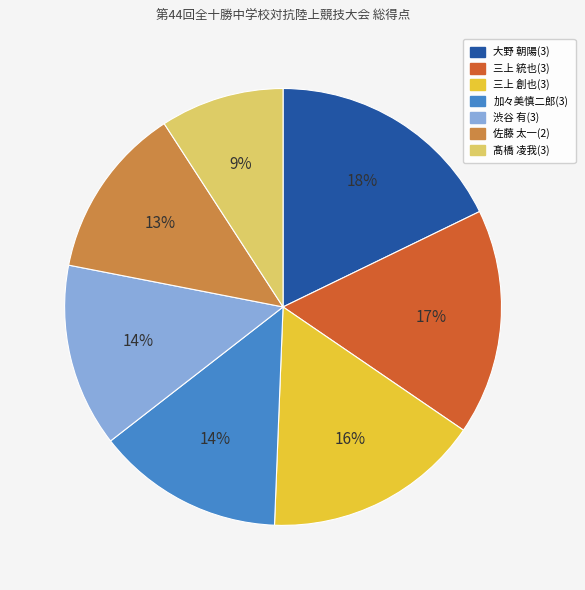

Which has a higher value, 加々美慎二郎(3) or 三上 統也(3)?

三上 統也(3)